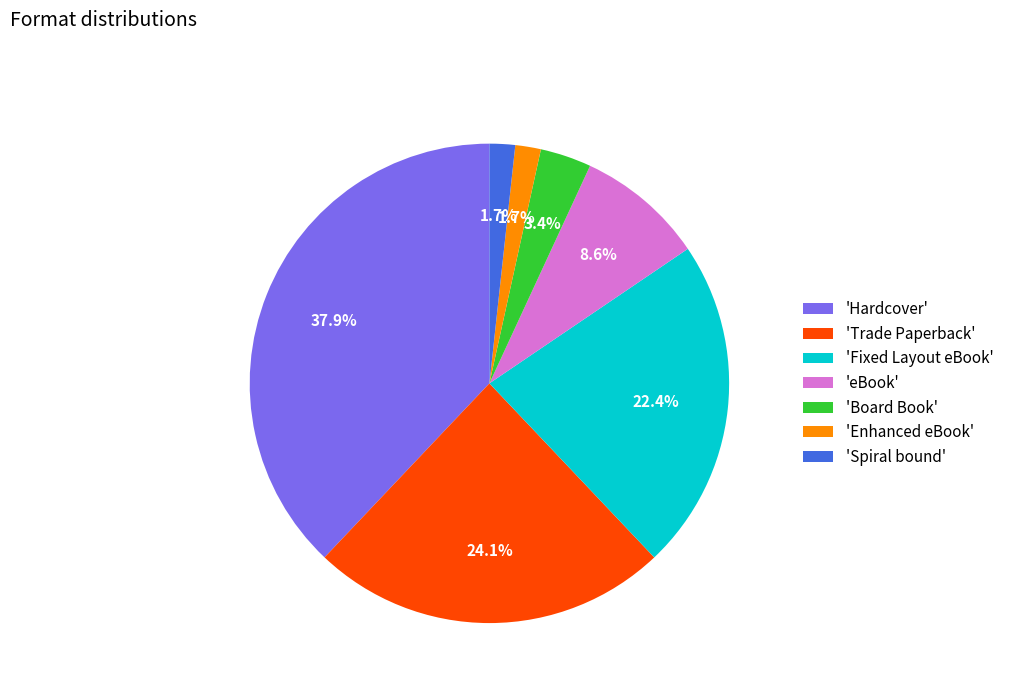

To the nearest percent, what is the difference between the largest and smallest slice percentages?

36%